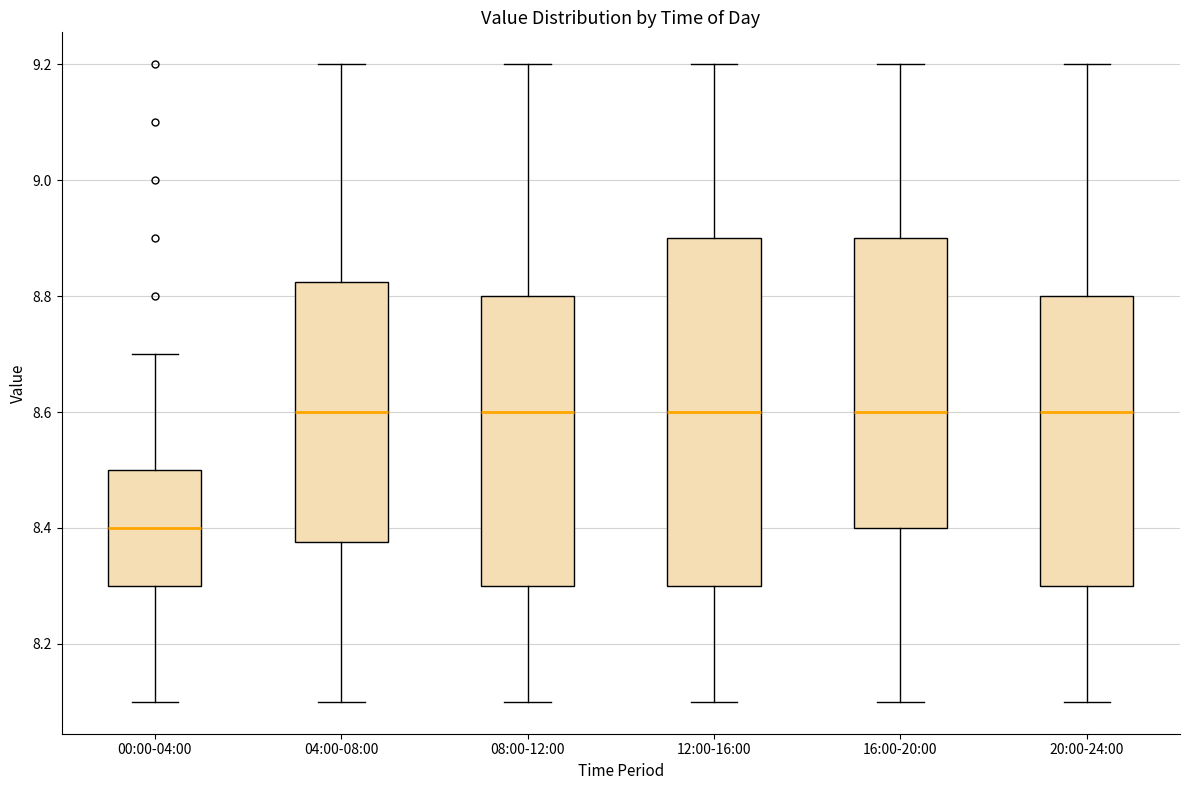

Which box is the tallest, from its lower edge to its upper edge?

12:00-16:00